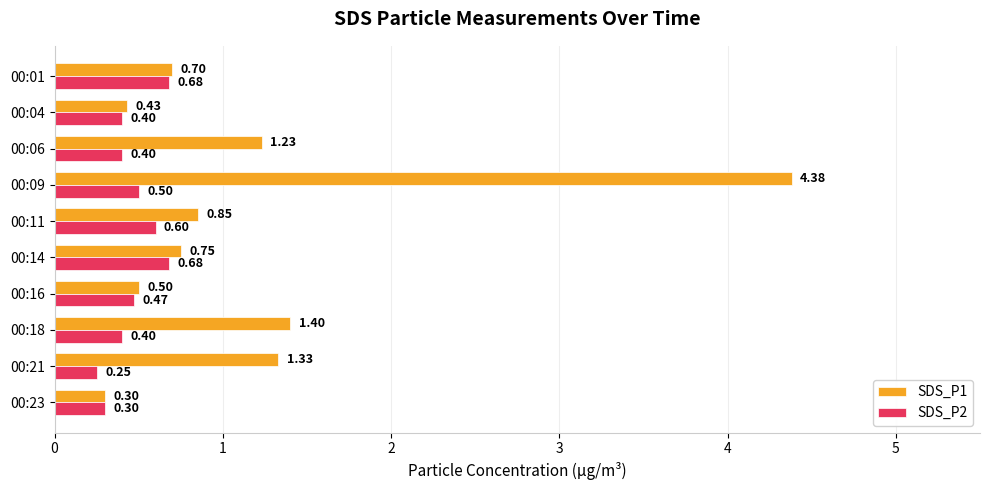

Which series has the widest spread of values?

SDS_P1